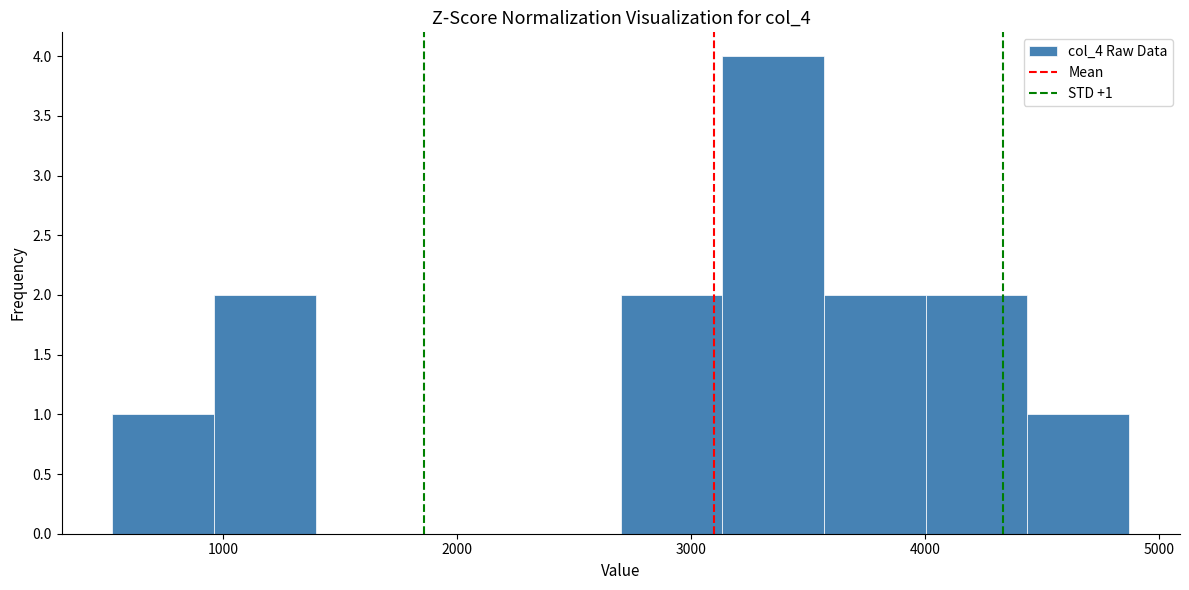

Which range on the x-axis has the tallest bar?

3100 to 3600